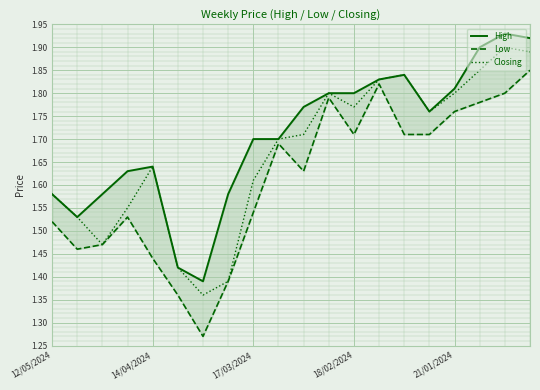

The value of Closing at 21/01/2024 is 1.2. True or false?

False